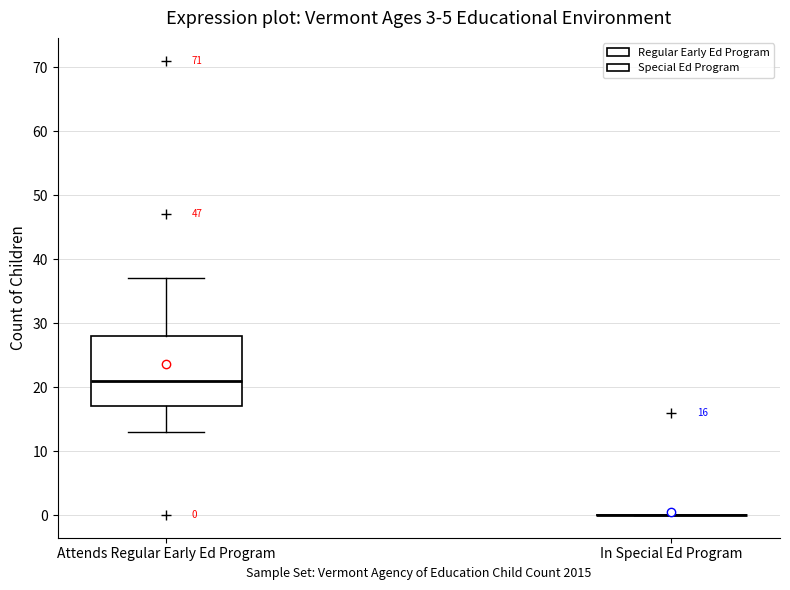

Which box is the tallest, from its lower edge to its upper edge?

Attends Regular Early Ed Program